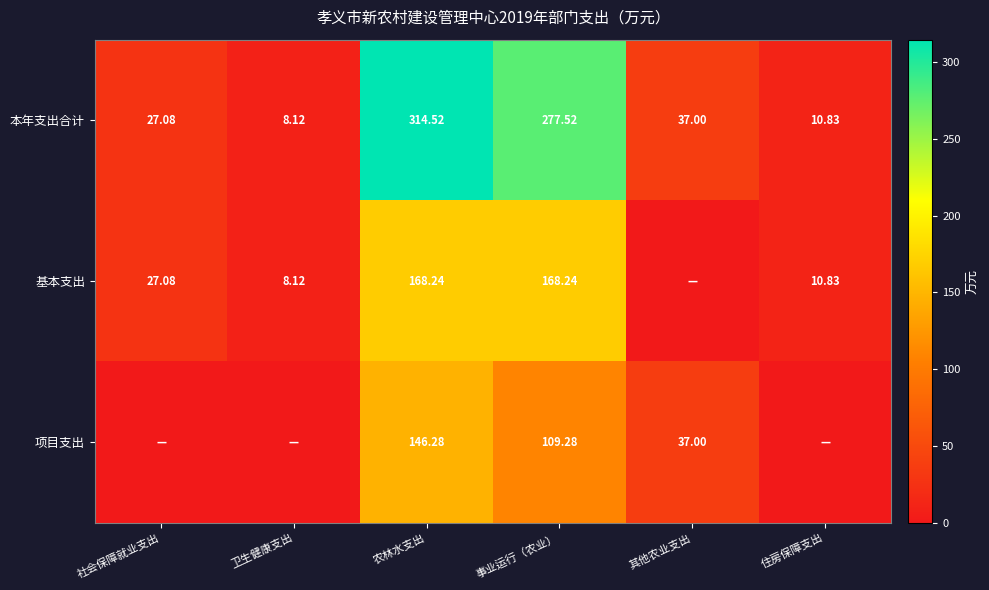

Rank the categories by 本年支出合计 value from lowest to highest.

卫生健康支出, 住房保障支出, 社会保障就业支出, 其他农业支出, 事业运行（农业）, 农林水支出